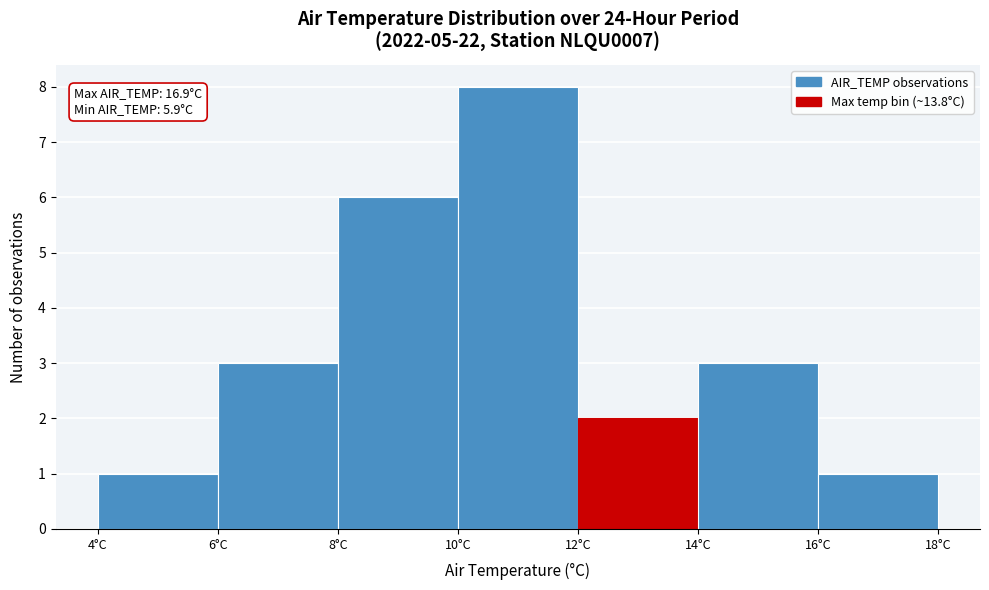

Which range on the x-axis has the tallest bar?

10 to 12